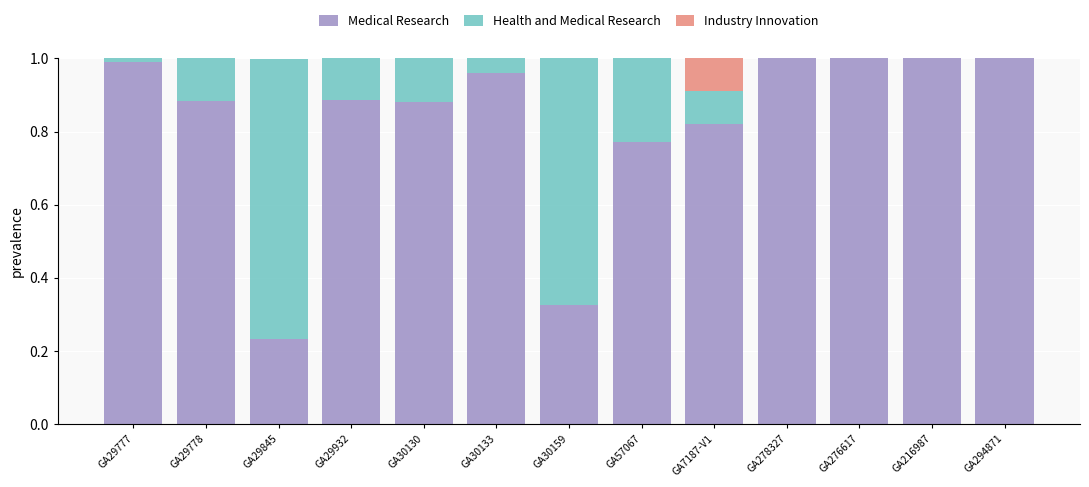

Is it true that Medical Research equals 0.4 at GA276617?

False